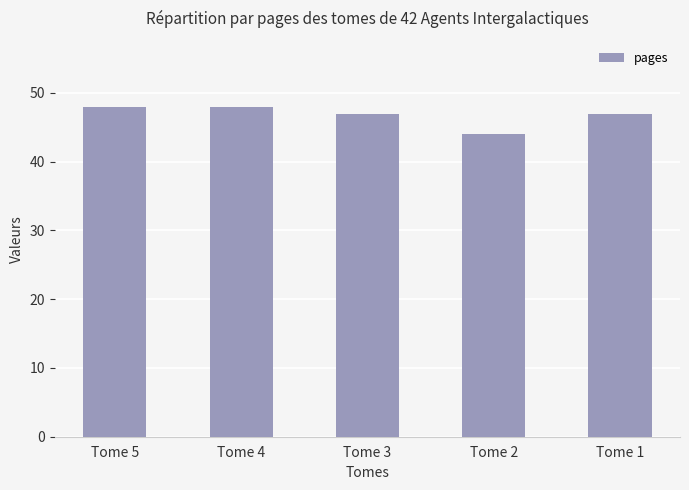

What is the minimum value shown in the chart?

44